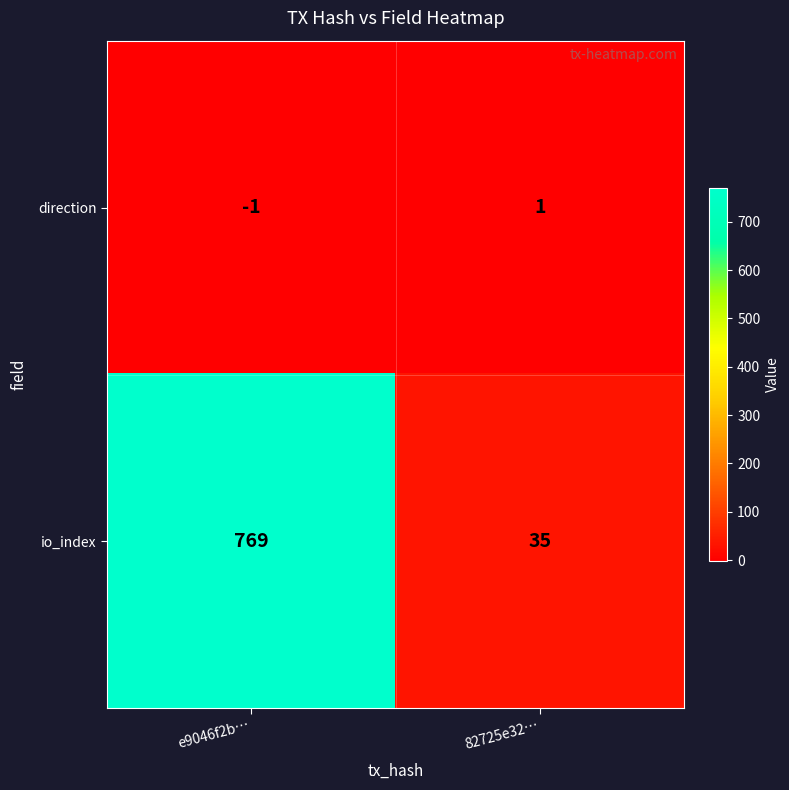

Is it true that io_index equals 14 at 82725e32…?

False